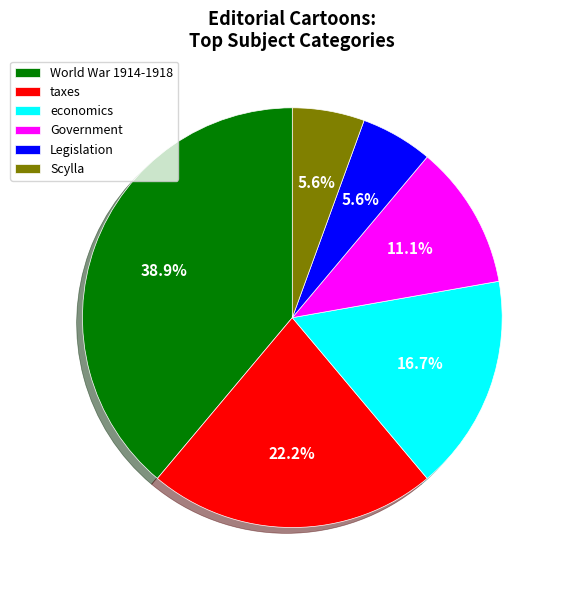

Is there a majority slice in this chart?

No